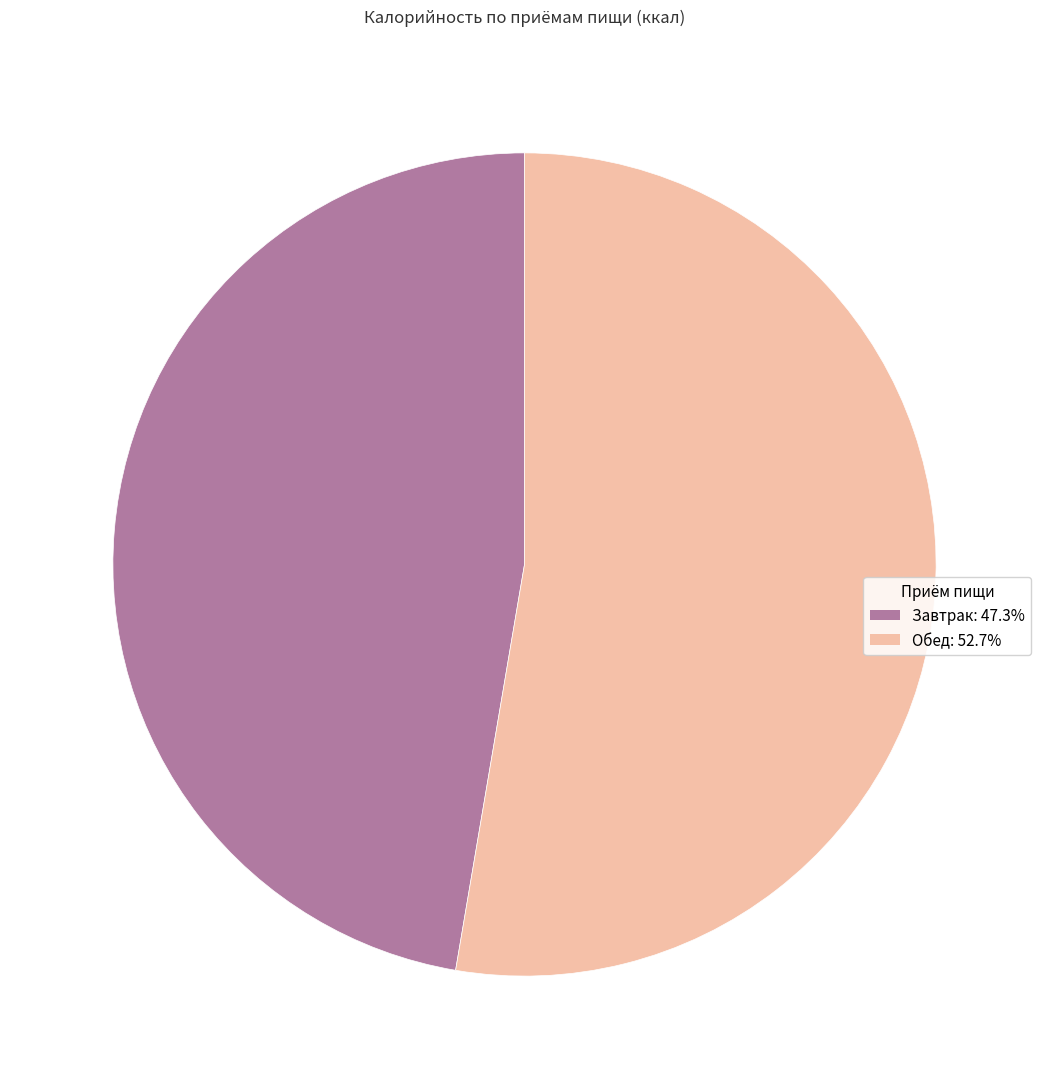

What is the largest slice in the pie chart?

Обед